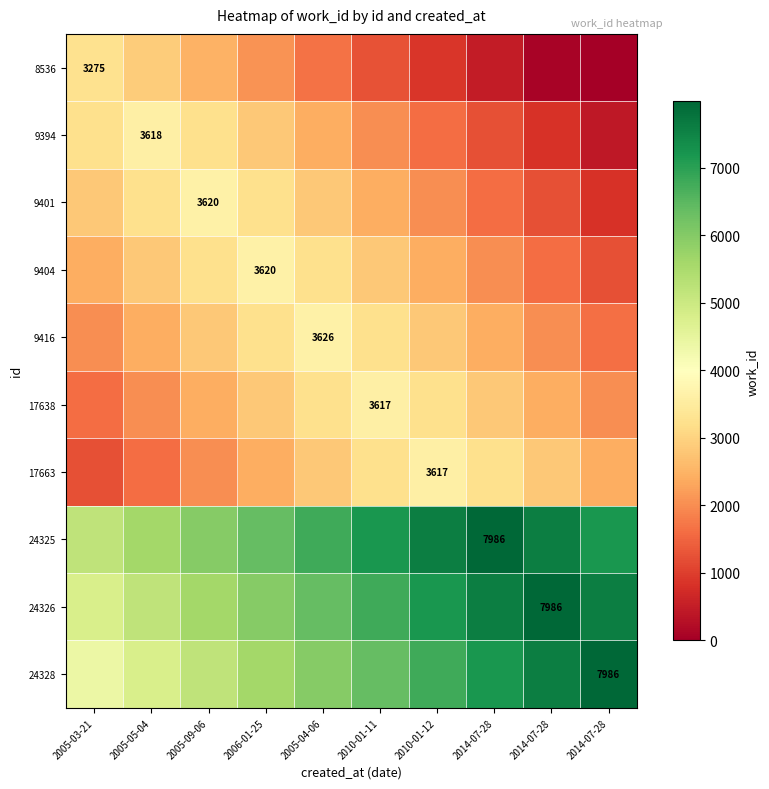

What is the approximate value of 17638 at 2005-03-21, to the nearest 10?

1620